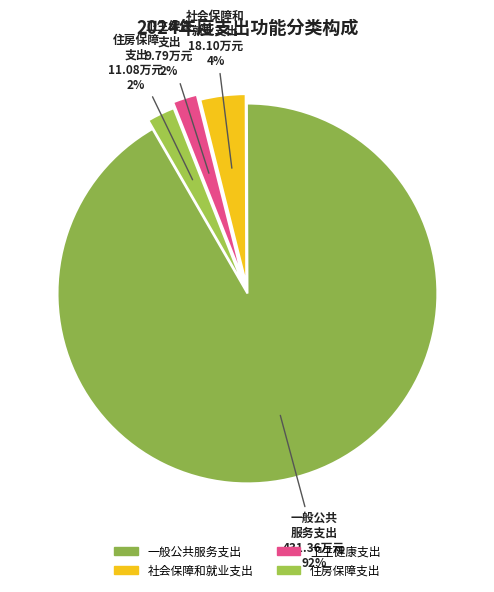

To the nearest percent, what is the combined percentage of 社会保障和就业支出 and 住房保障支出?

6%